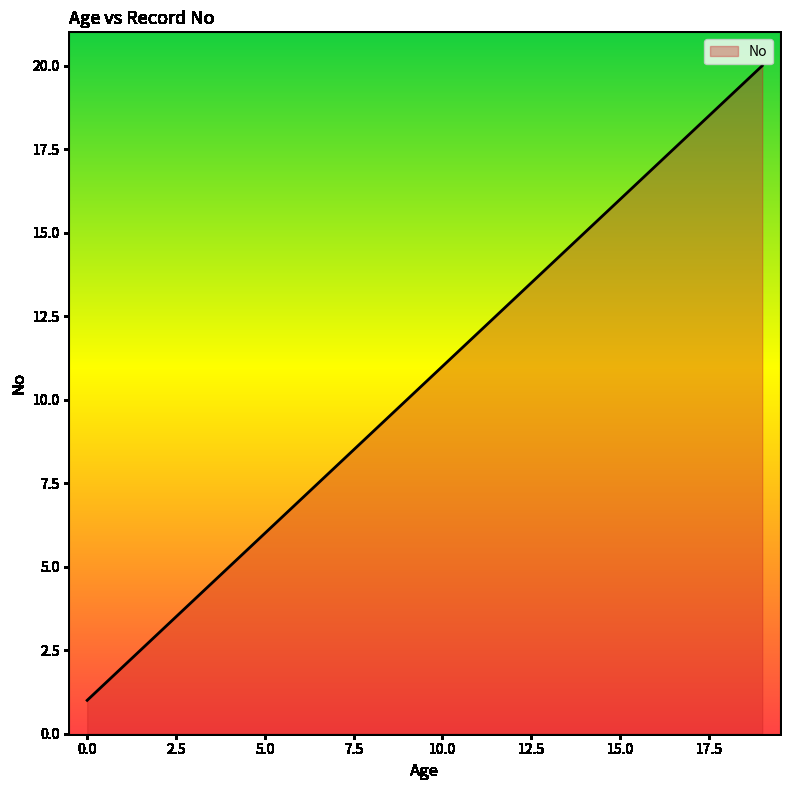

What is the difference between the maximum and minimum values?

19